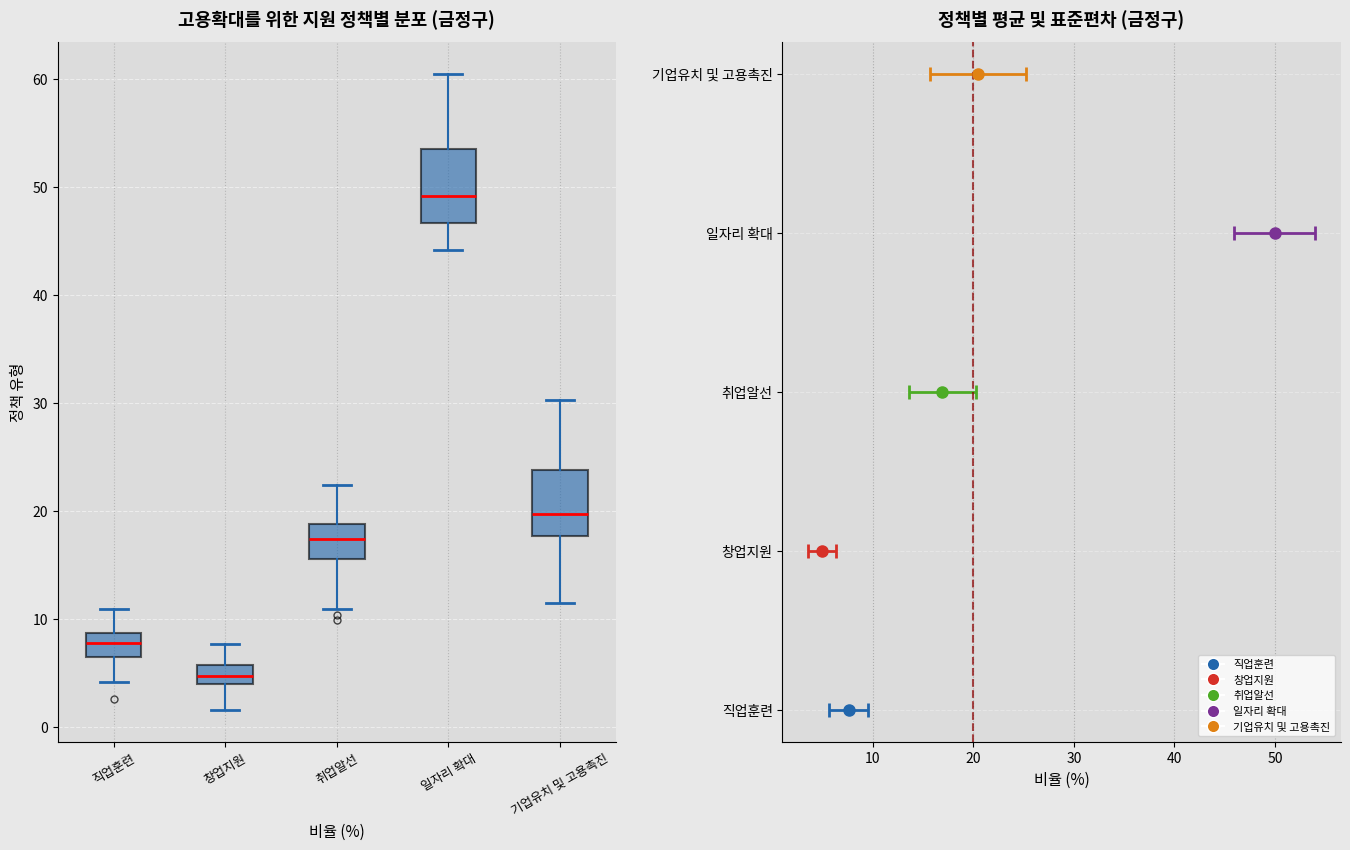

Reading left to right, transcribe this box plot: for each box, give where its median line is, the range the box spans, and where its two whiskers end, as read against the y-axis. The values are not printed on the chart, so give them approximately, as read against the axis.

직업훈련: median 8, box 7 to 9, whiskers 4 to 11
창업지원: median 5, box 4 to 6, whiskers 2 to 8
취업알선: median 17, box 16 to 19, whiskers 11 to 22
일자리 확대: median 49, box 47 to 54, whiskers 44 to 61
기업유치 및 고용촉진: median 20, box 18 to 24, whiskers 12 to 30